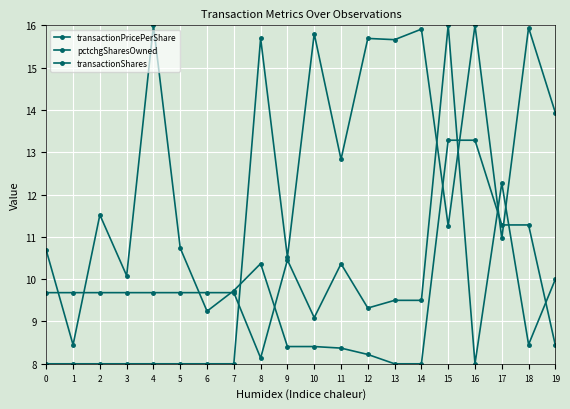

The transactionShares series shows 8.2 at 12. True or false?

True